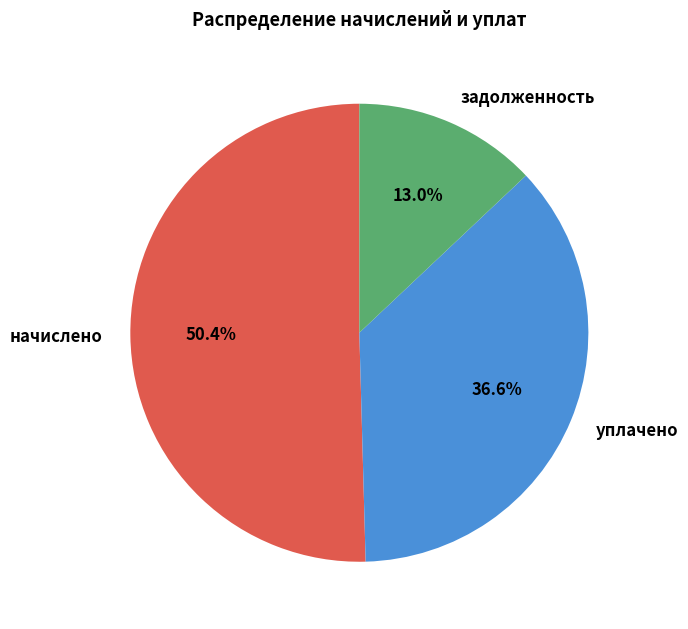

What is the ratio of the value at уплачено to the value at задолженность?

2.8